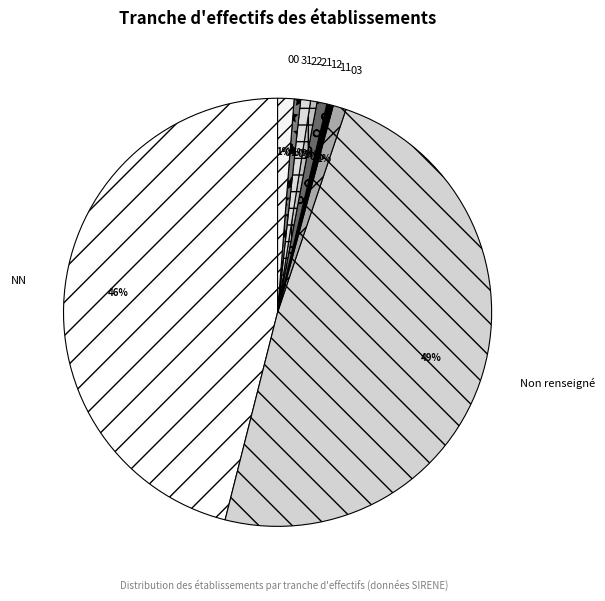

Does 21 represent more than half of the total?

No